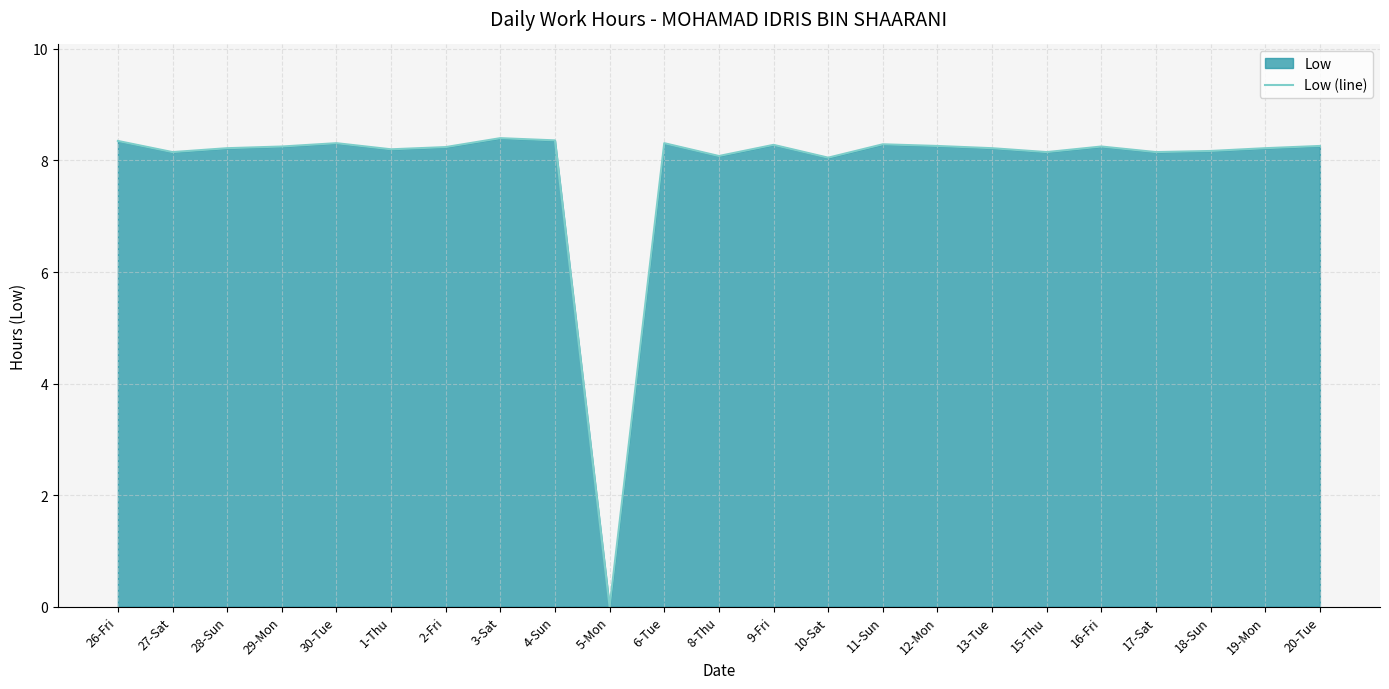

How many values are above zero?

22